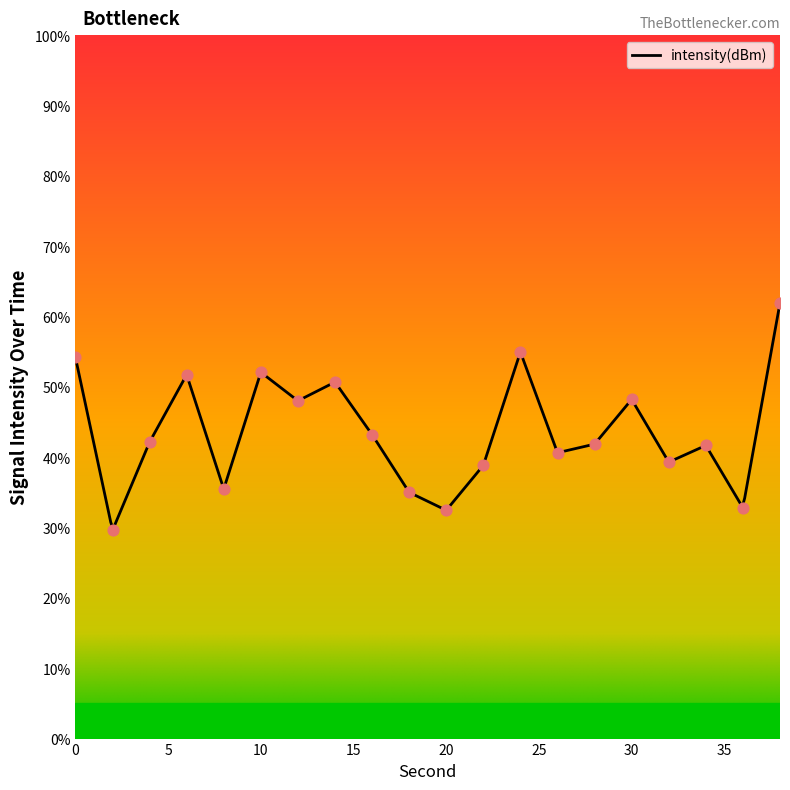

What is the change in value from 6 to 16?

-8.5